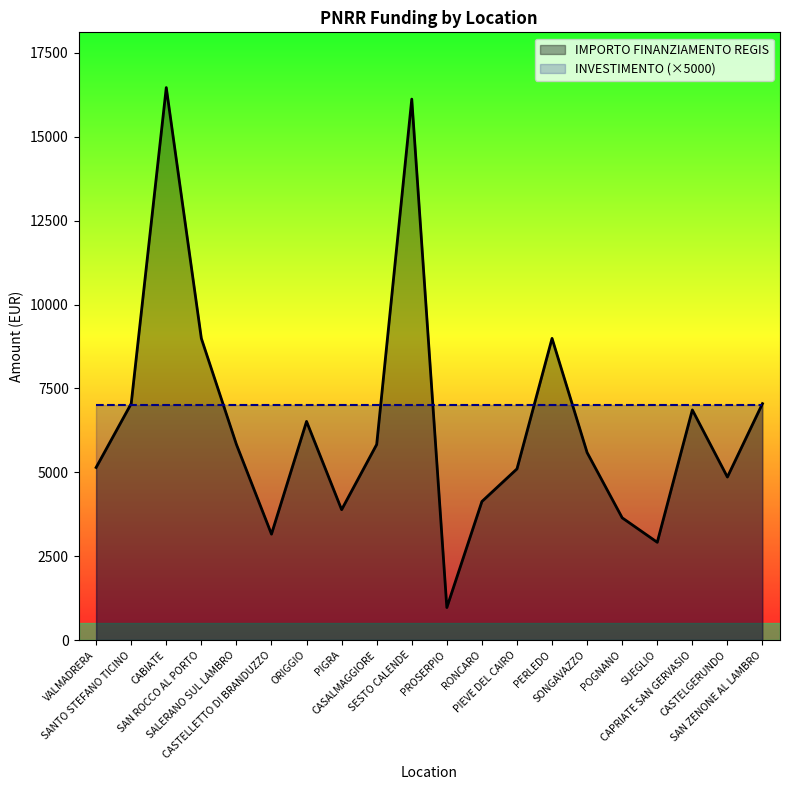

What position from the right is PIGRA?

13